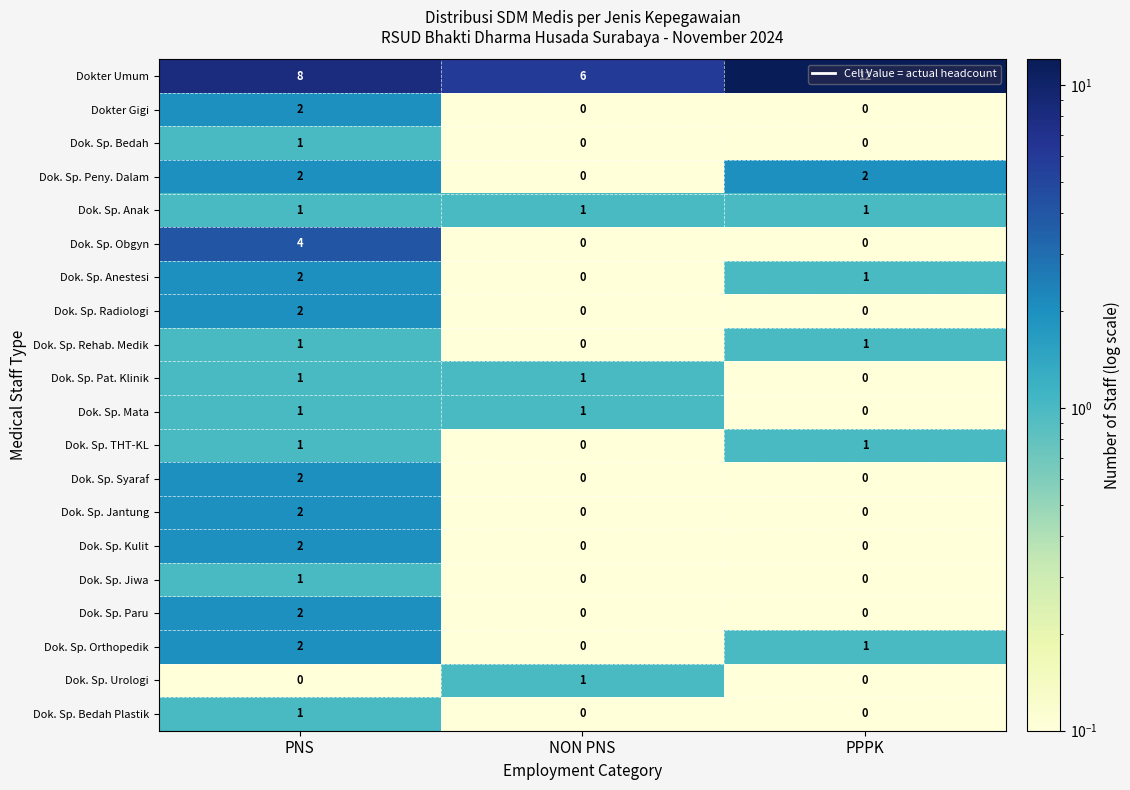

What is the difference between the highest and lowest values at PPPK?

12